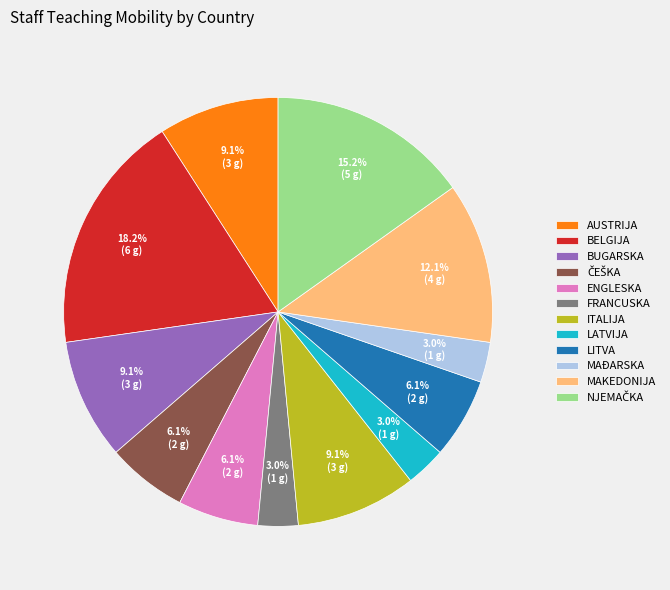

Which category has the biggest portion of the pie?

BELGIJA